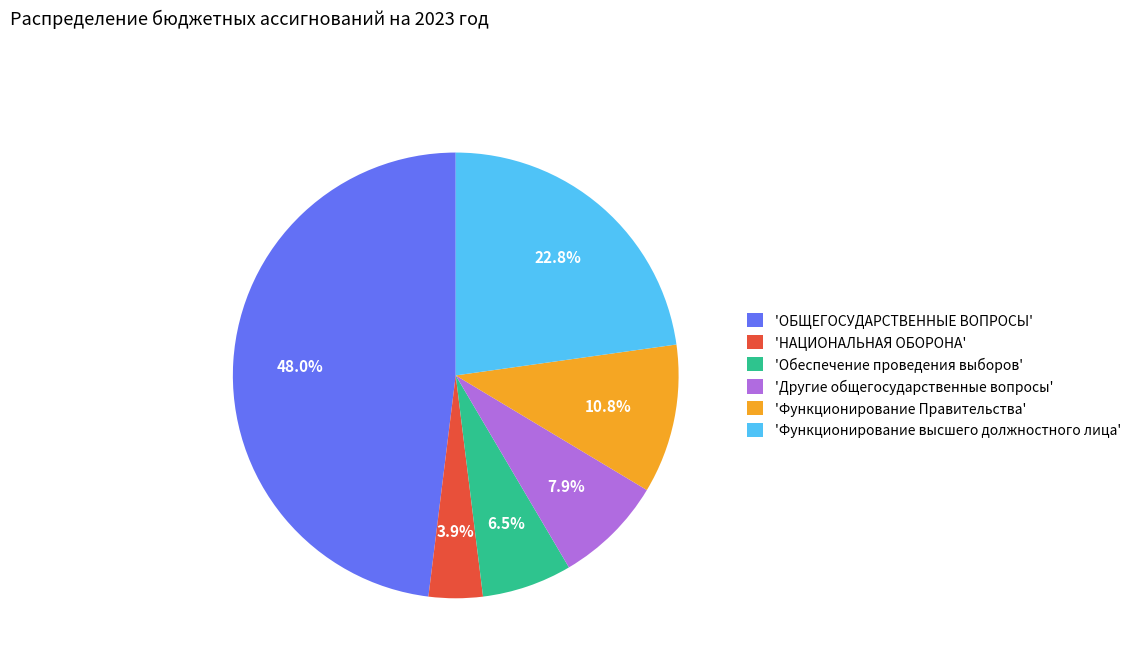

Is there a majority slice in this chart?

No